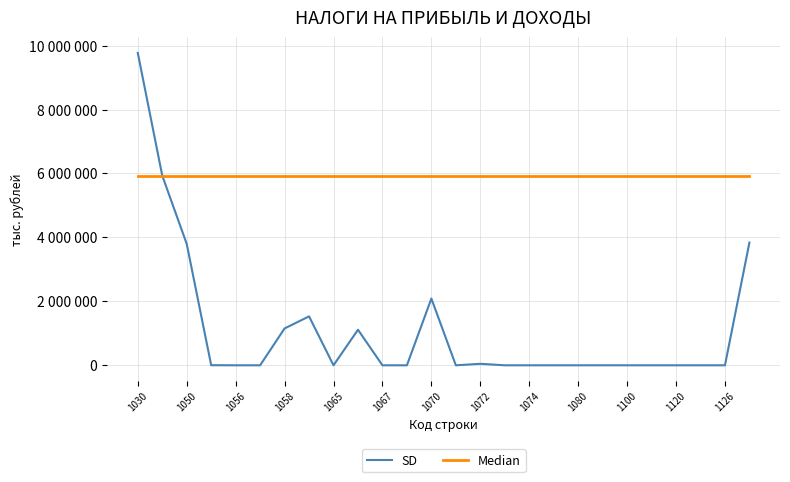

Which series has the widest spread of values?

SD